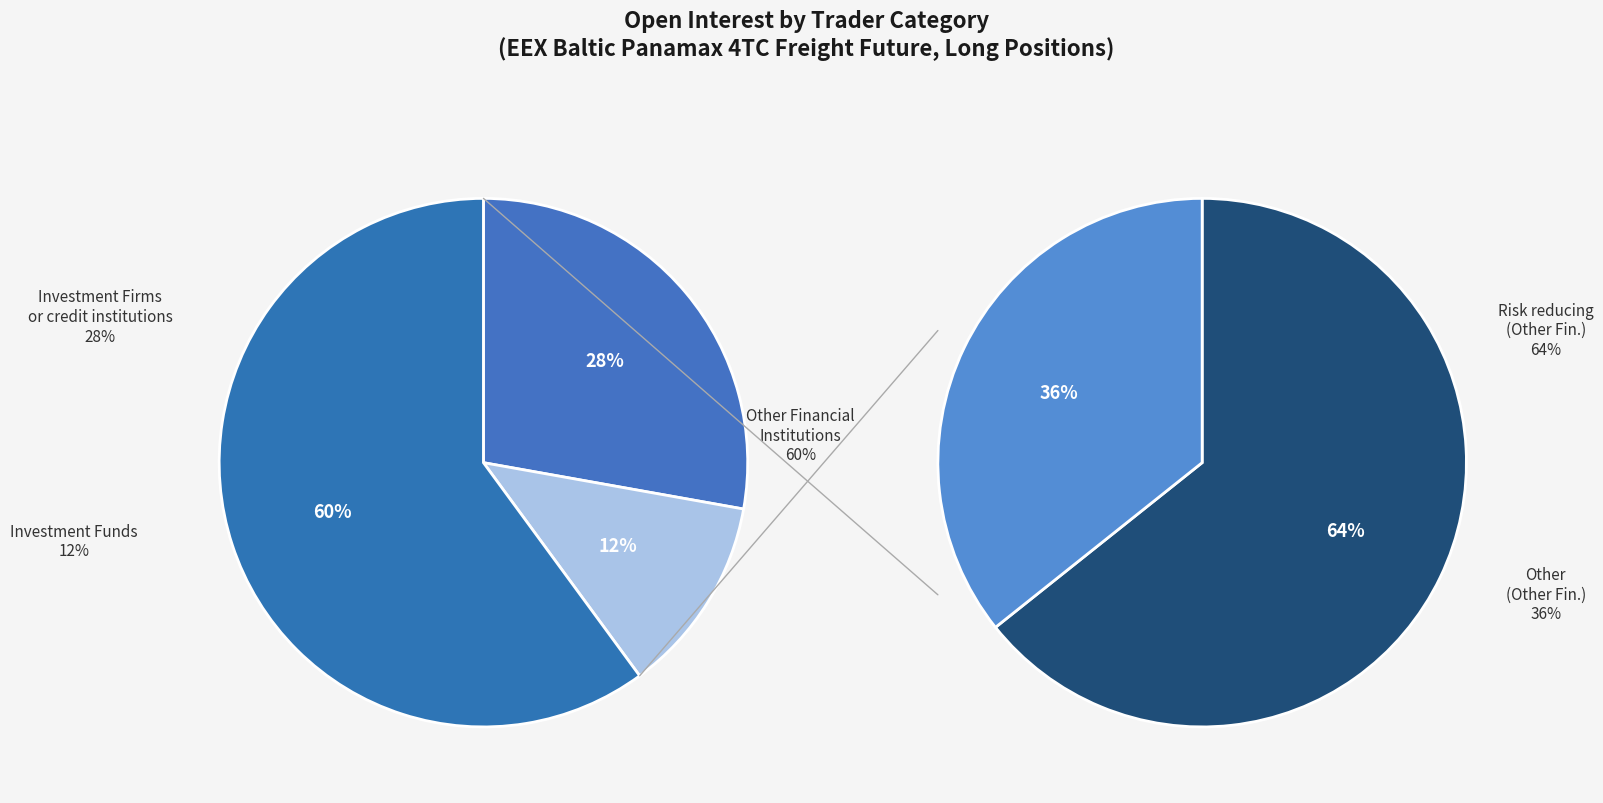

Is it true that Investment Funds is 12% of the pie?

True